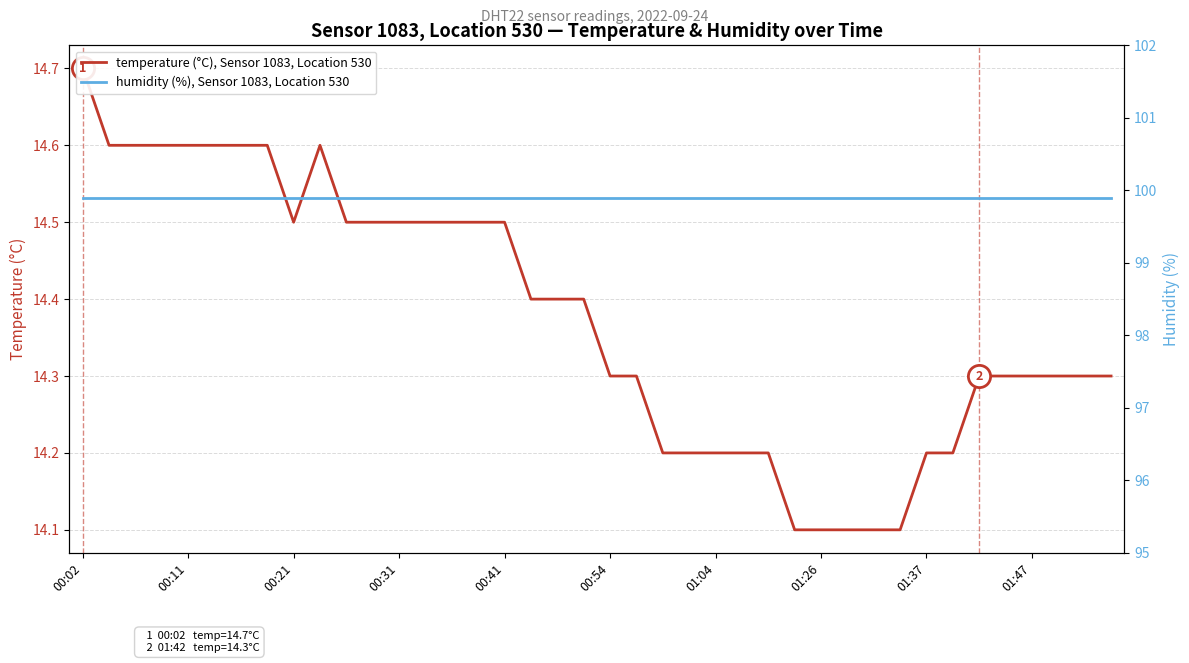

Reading left to right, list all the values displayed in this chart.

temperature (°C), Sensor 1083, Location 530: 14.7	14.6	14.6	14.6	14.6	14.6	14.6	14.6	14.5	14.6	14.5	14.5	14.5	14.5	14.5	14.5	14.5	14.4	14.4	14.4	14.3	14.3	14.2	14.2	14.2	14.2	14.2	14.1	14.1	14.1	14.1	14.1	14.2	14.2	14.3	14.3	14.3	14.3	14.3	14.3
humidity (%), Sensor 1083, Location 530: 99.9	99.9	99.9	99.9	99.9	99.9	99.9	99.9	99.9	99.9	99.9	99.9	99.9	99.9	99.9	99.9	99.9	99.9	99.9	99.9	99.9	99.9	99.9	99.9	99.9	99.9	99.9	99.9	99.9	99.9	99.9	99.9	99.9	99.9	99.9	99.9	99.9	99.9	99.9	99.9